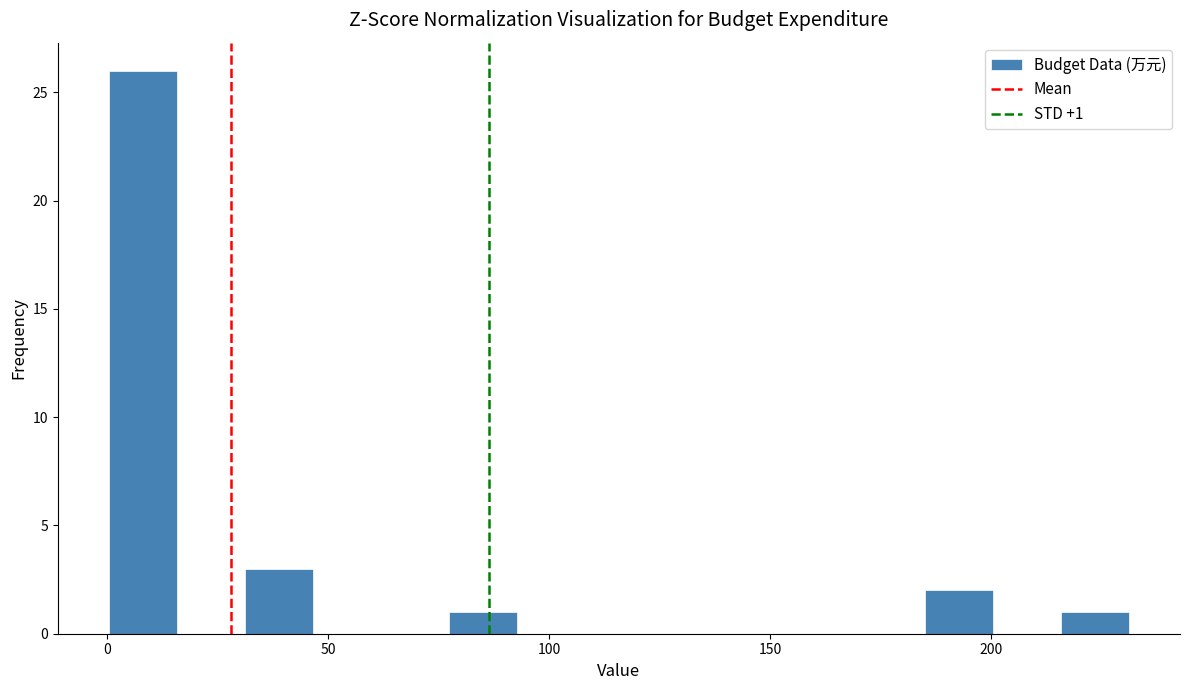

Read against the x-axis, roughly where is the centre of the tallest bar?

10